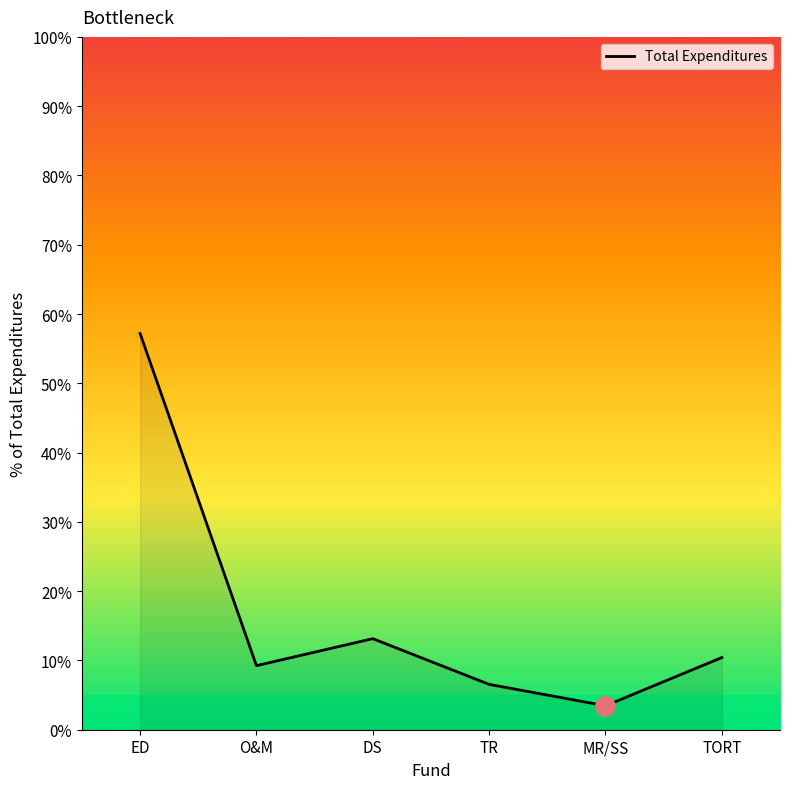

What is the sum of all values?

100.0